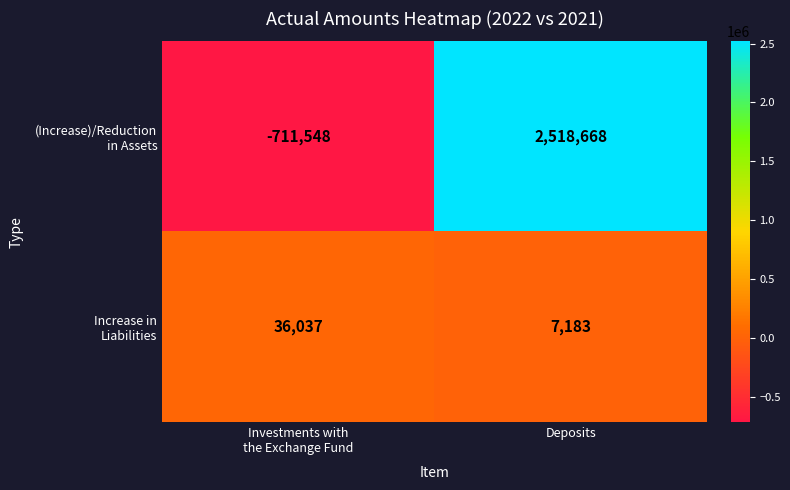

At which category is the sum across all series the highest?

Deposits